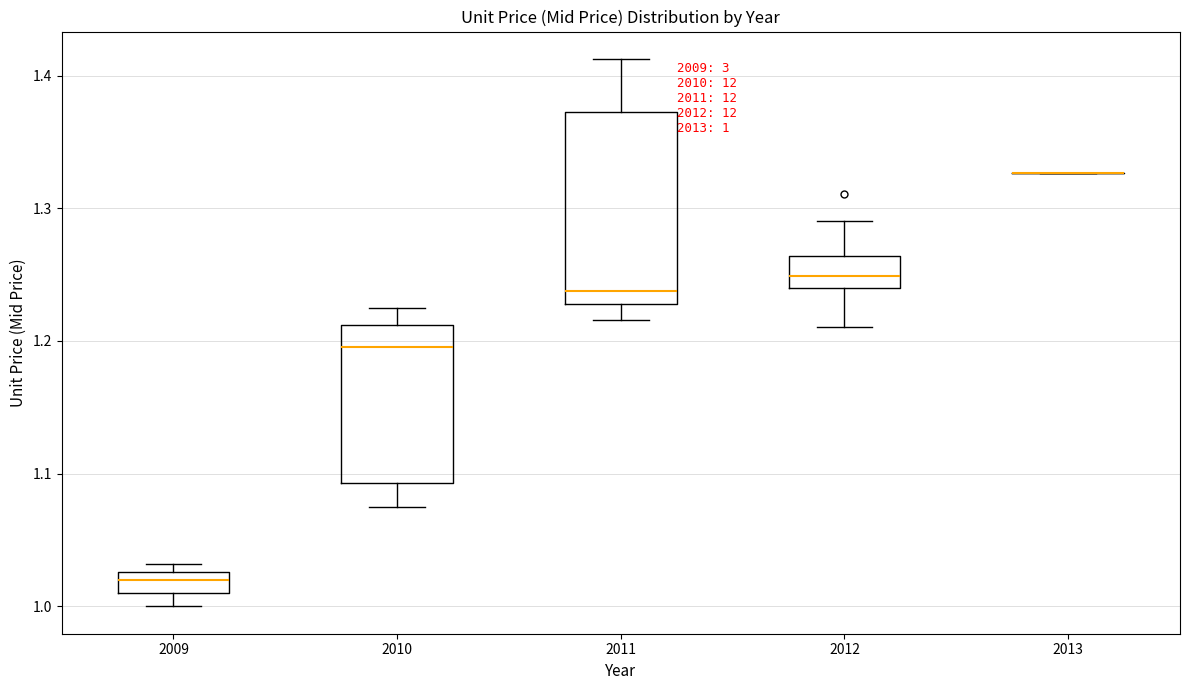

Which box is the tallest, from its lower edge to its upper edge?

2011